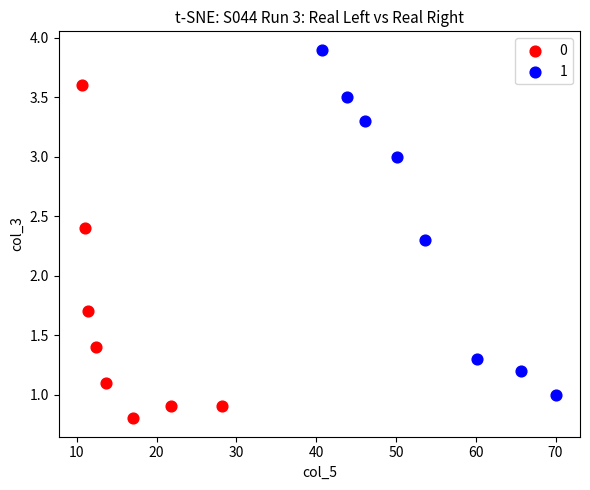

Which series has the widest spread of Y values?

1